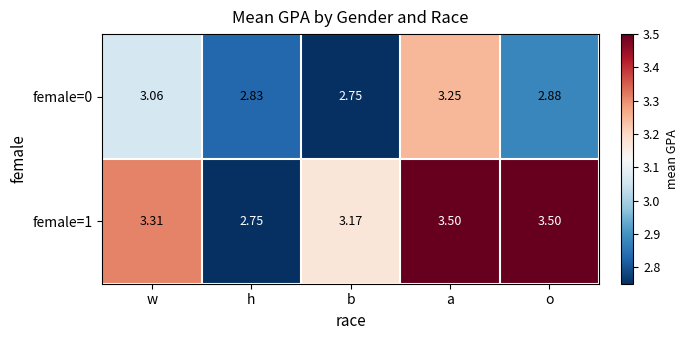

What is the maximum value shown in the chart?

3.5